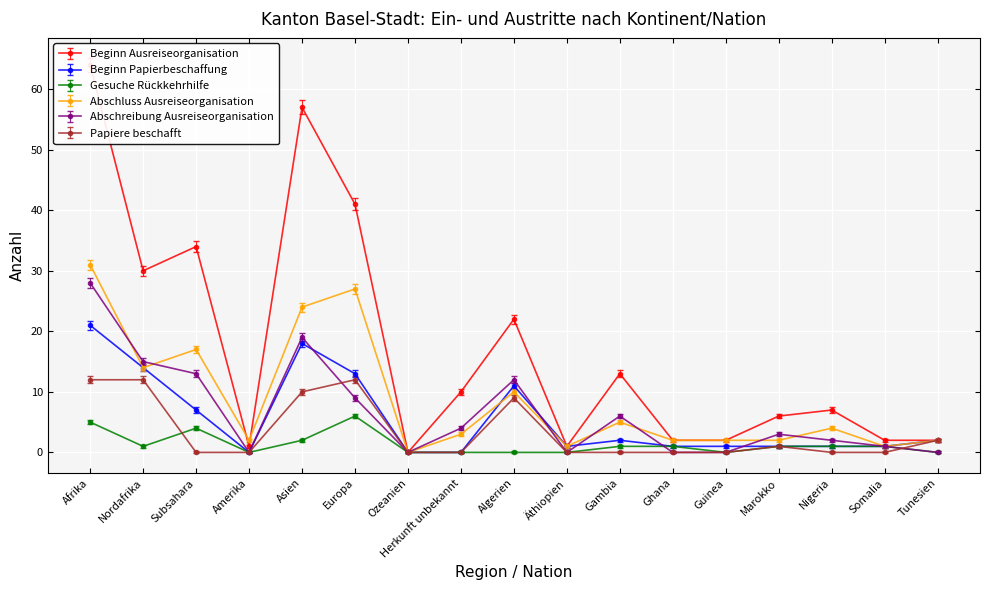

What is the average value of the Gesuche Rückkehrhilfe series?

1